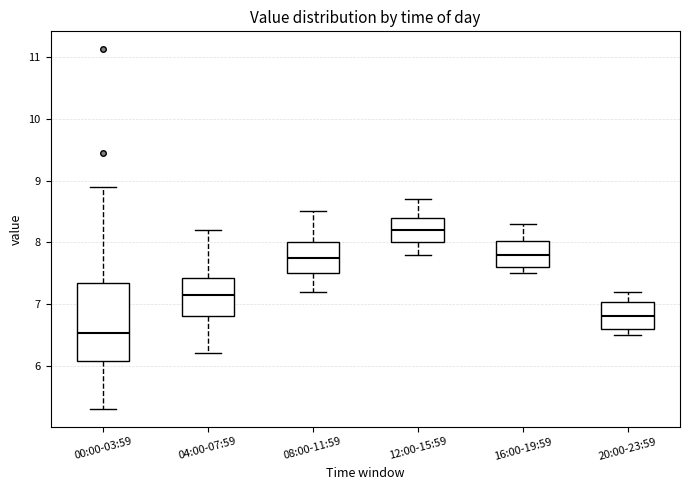

Reading left to right, transcribe this box plot: for each box, give where its median line is, the range the box spans, and where its two whiskers end, as read against the y-axis. The values are not printed on the chart, so give them approximately, as read against the axis.

00:00-03:59: median 6.5, box 6.1 to 7.3, whiskers 5.3 to 8.9
04:00-07:59: median 7.2, box 6.8 to 7.4, whiskers 6.2 to 8.2
08:00-11:59: median 7.8, box 7.5 to 8.0, whiskers 7.2 to 8.5
12:00-15:59: median 8.2, box 8.0 to 8.4, whiskers 7.8 to 8.7
16:00-19:59: median 7.8, box 7.6 to 8.0, whiskers 7.5 to 8.3
20:00-23:59: median 6.8, box 6.6 to 7.0, whiskers 6.5 to 7.2